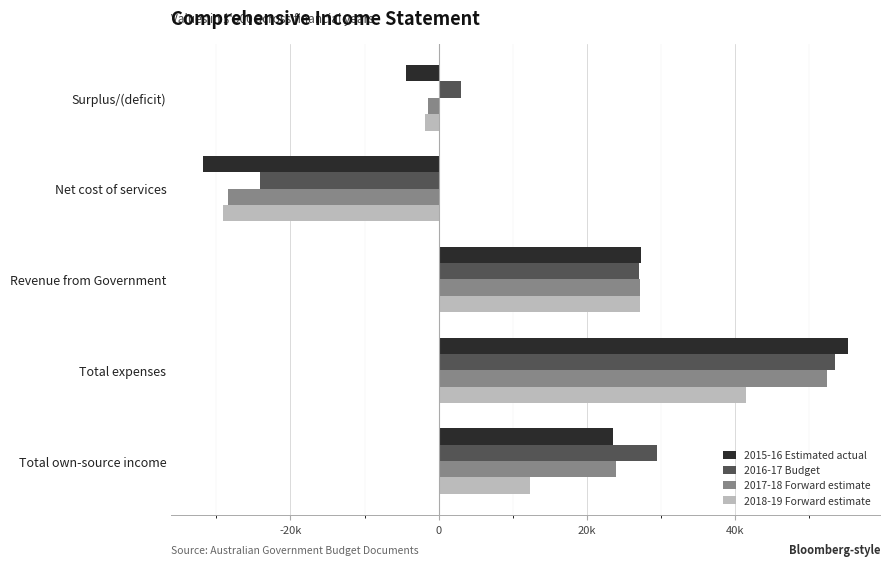

What are all the series names shown in the legend?

2015-16 Estimated actual, 2016-17 Budget, 2017-18 Forward estimate, 2018-19 Forward estimate